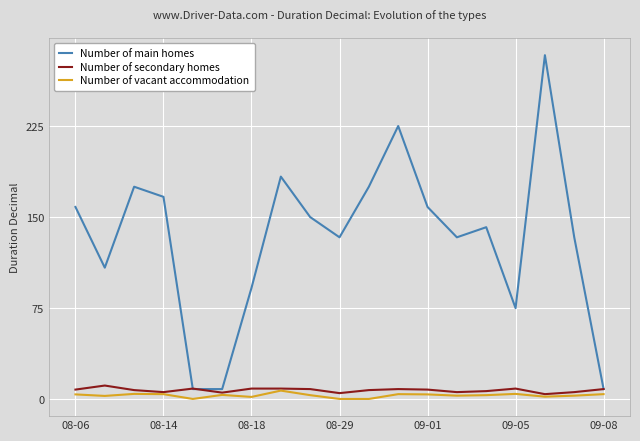

Which series has the largest range (max minus min)?

Number of main homes